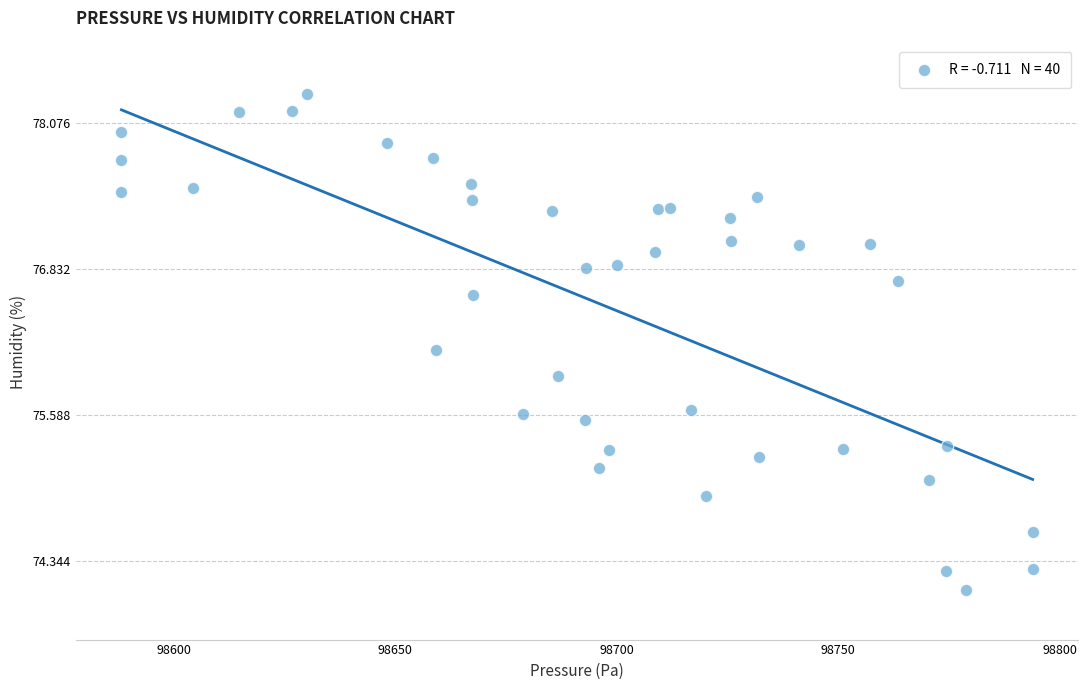

What Y value in the scatter plot is closest to 76?

75.9